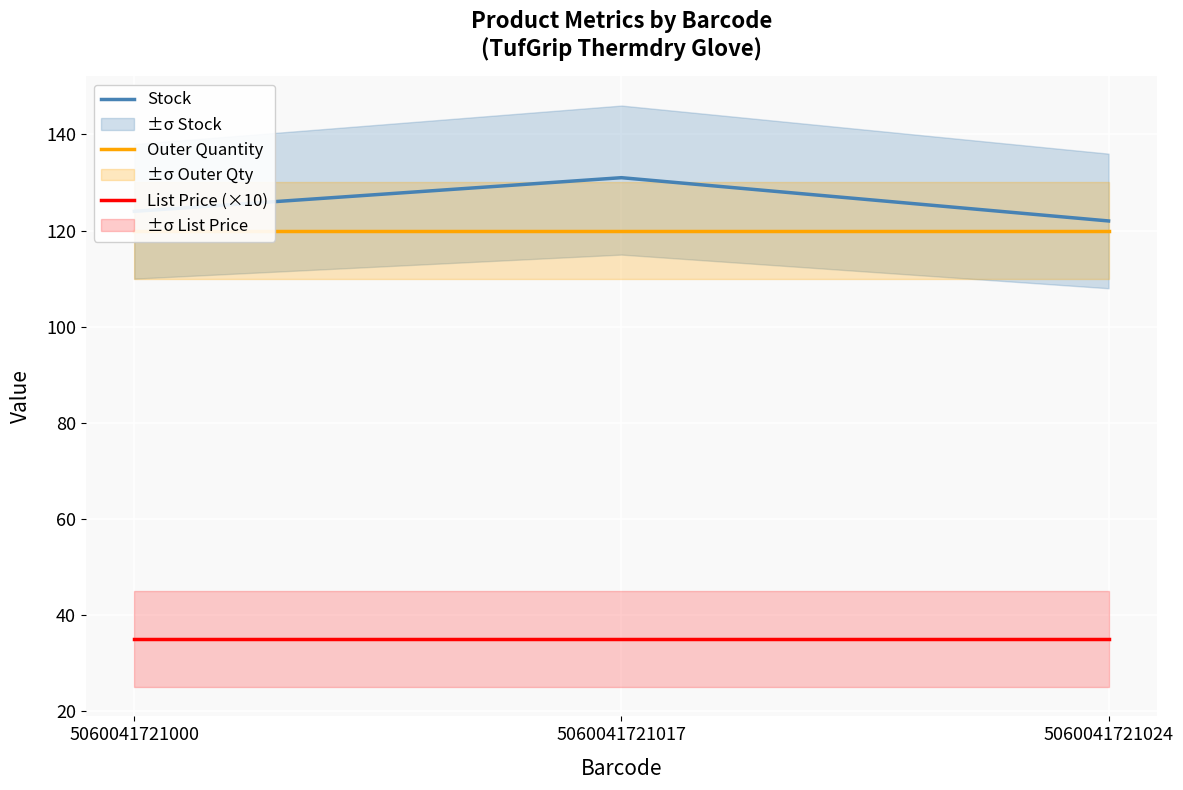

What is the value of the Stock point at the 3rd from the left?

122